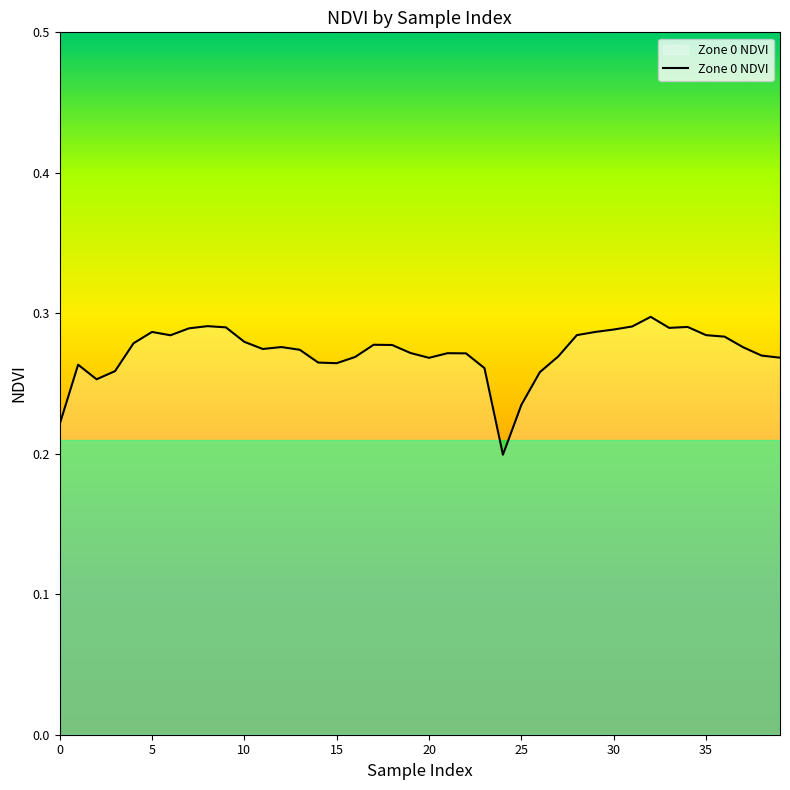

How many values are between 0 and 1?

40